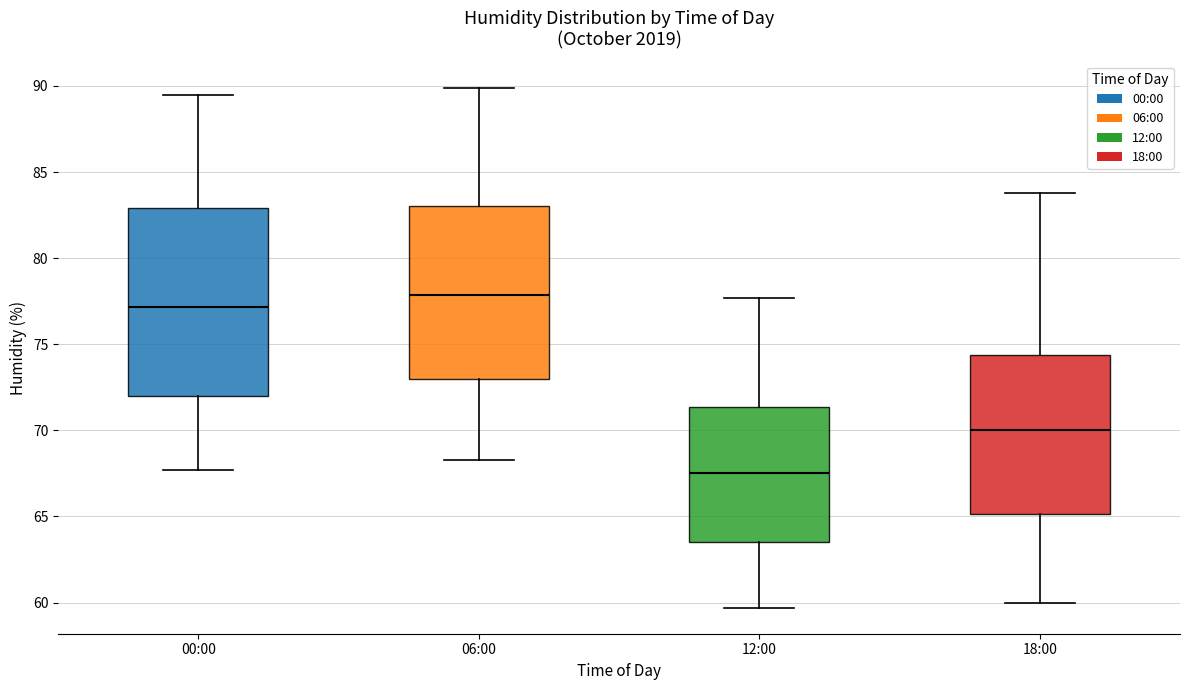

Reading left to right, read every box against the y-axis: the position of its median line, the range the box covers, and the ends of its whiskers. The values are not printed on the chart, so give them approximately, as read against the axis.

00:00: median 77.0, box 72.0 to 83.0, whiskers 67.5 to 89.5
06:00: median 78.0, box 73.0 to 83.0, whiskers 68.5 to 90.0
12:00: median 67.5, box 63.5 to 71.5, whiskers 59.5 to 77.5
18:00: median 70.0, box 65.0 to 74.5, whiskers 60.0 to 84.0